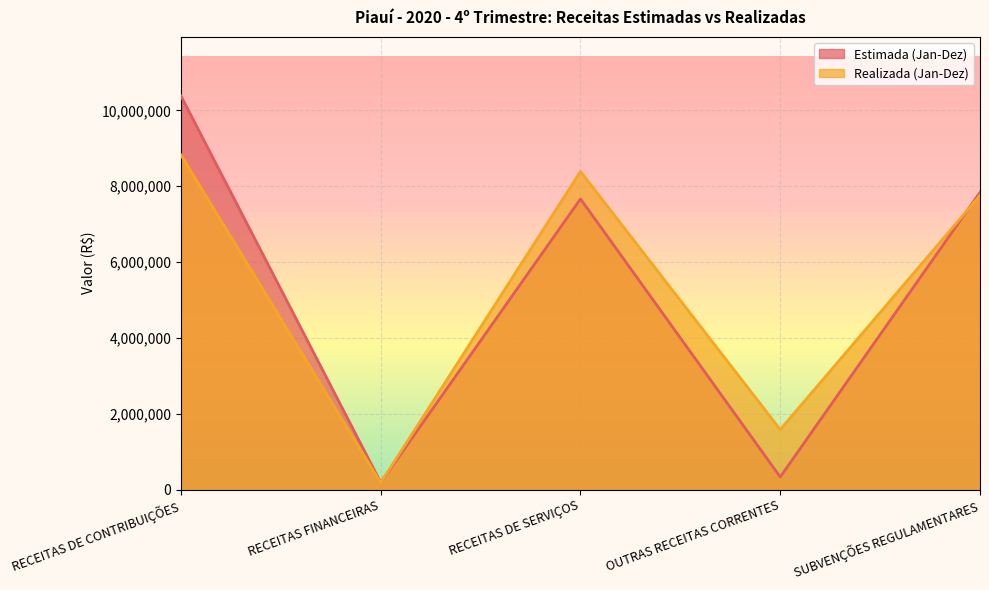

What are all the series names shown in the legend?

Estimada (Jan-Dez), Realizada (Jan-Dez)